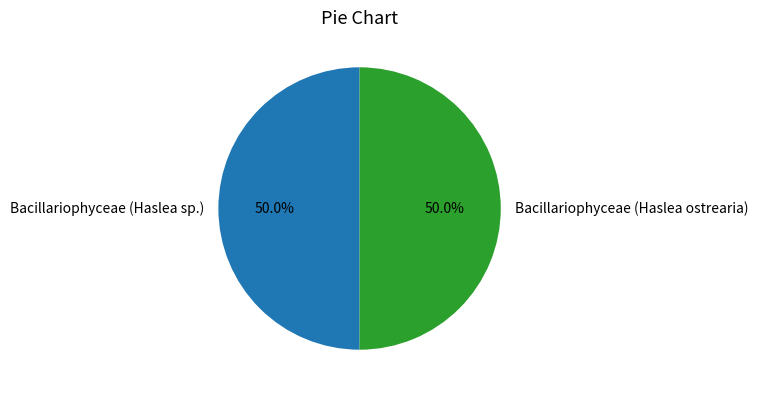

What is the ratio of the value at Bacillariophyceae (Haslea sp.) to the value at Bacillariophyceae (Haslea ostrearia)?

1.0